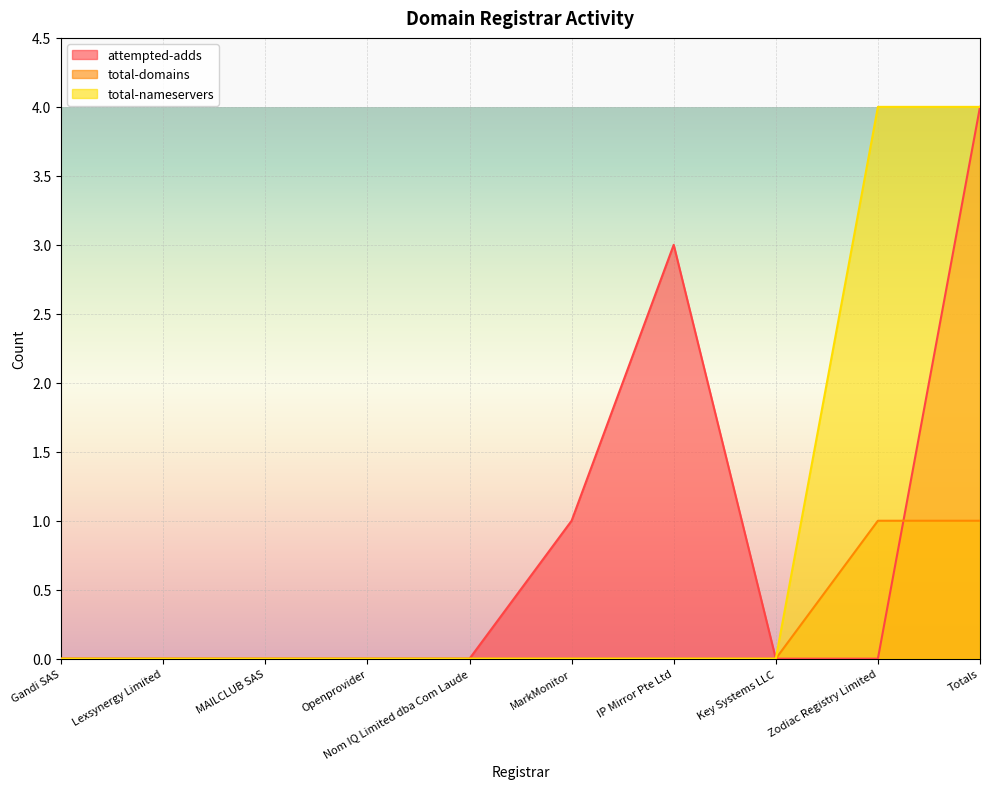

Reading left to right, extract all data points from this chart.

attempted-adds: Gandi SAS=0	Lexsynergy Limited=0	MAILCLUB SAS=0	Openprovider=0	Nom IQ Limited dba Com Laude=0	MarkMonitor=1	IP Mirror Pte Ltd=3	Key Systems LLC=0	Zodiac Registry Limited=0	Totals=4
total-domains: Gandi SAS=0	Lexsynergy Limited=0	MAILCLUB SAS=0	Openprovider=0	Nom IQ Limited dba Com Laude=0	MarkMonitor=0	IP Mirror Pte Ltd=0	Key Systems LLC=0	Zodiac Registry Limited=1	Totals=1
total-nameservers: Gandi SAS=0	Lexsynergy Limited=0	MAILCLUB SAS=0	Openprovider=0	Nom IQ Limited dba Com Laude=0	MarkMonitor=0	IP Mirror Pte Ltd=0	Key Systems LLC=0	Zodiac Registry Limited=4	Totals=4